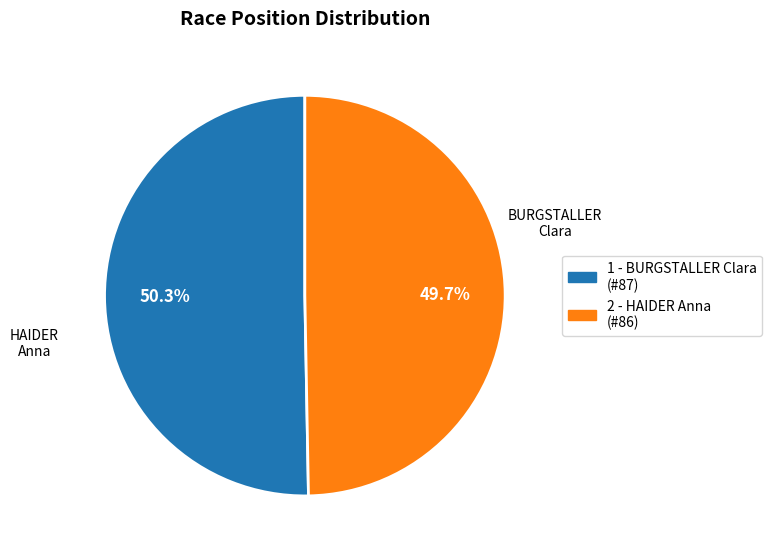

To the nearest percent, what portion does 1 - BURGSTALLER Clara represent?

50%